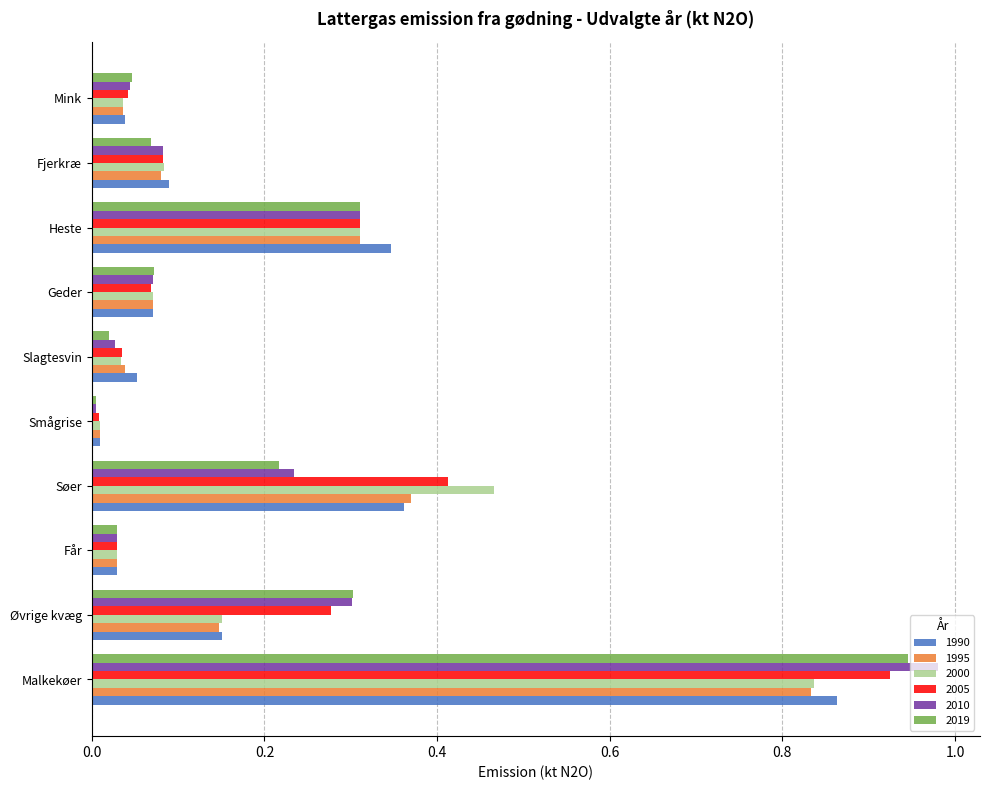

Is the value of 1995 at Slagtesvin greater than the value of 2019 at Geder?

No